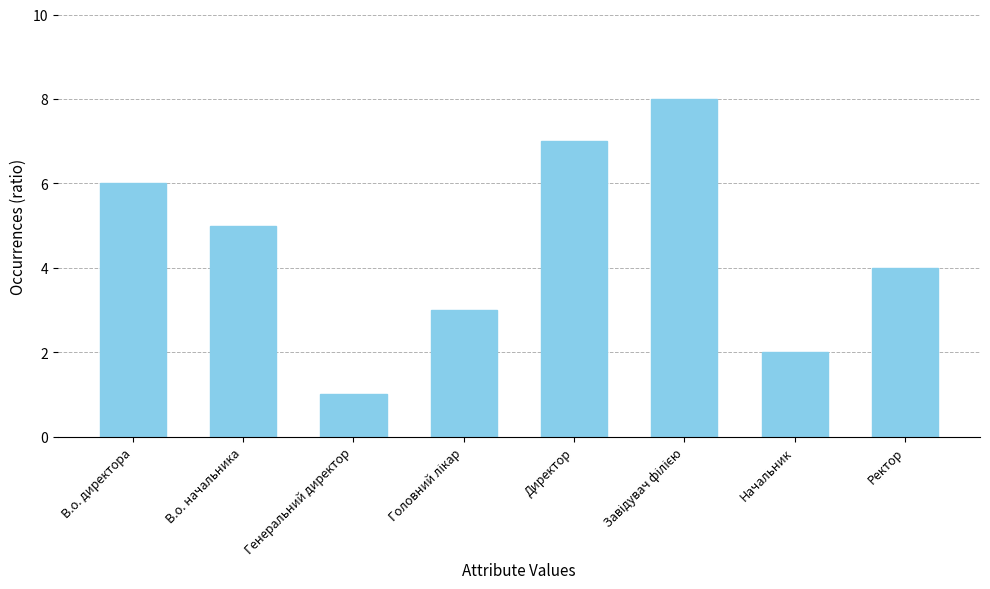

Is it true that the value at Генеральний директор is 0?

False